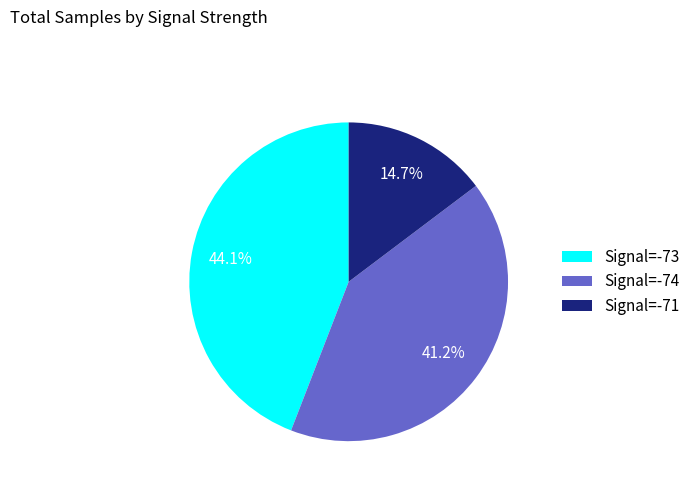

Is there a majority slice in this chart?

No